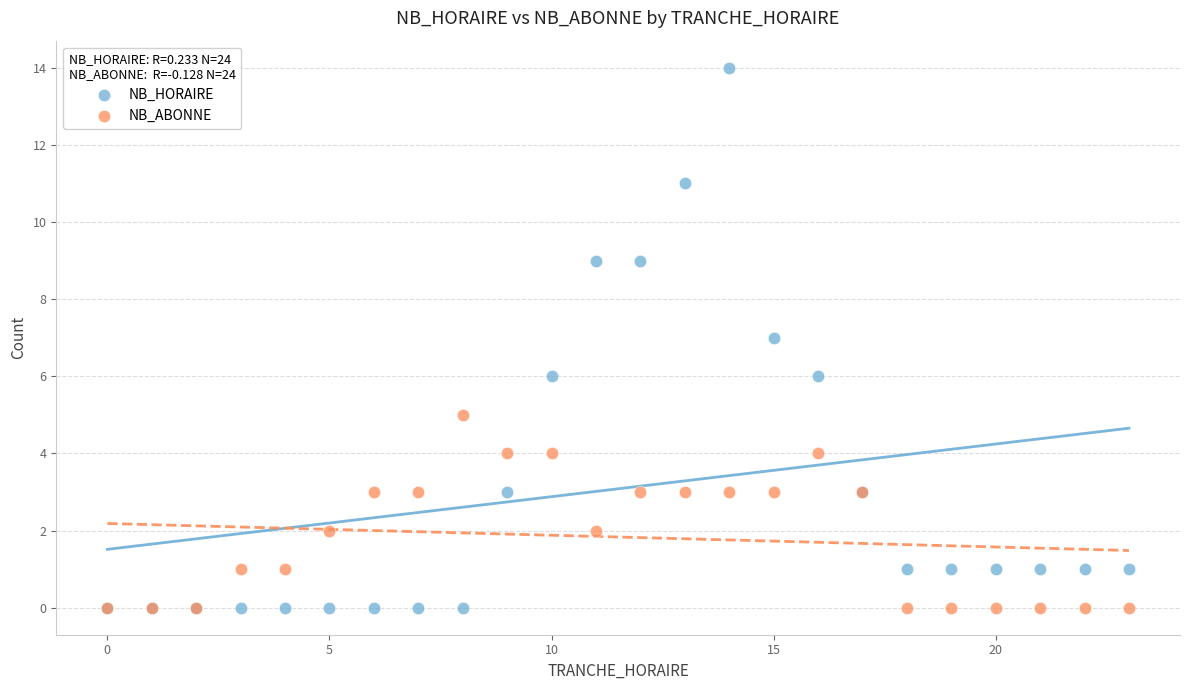

Which series has the widest spread of Y values?

NB_HORAIRE